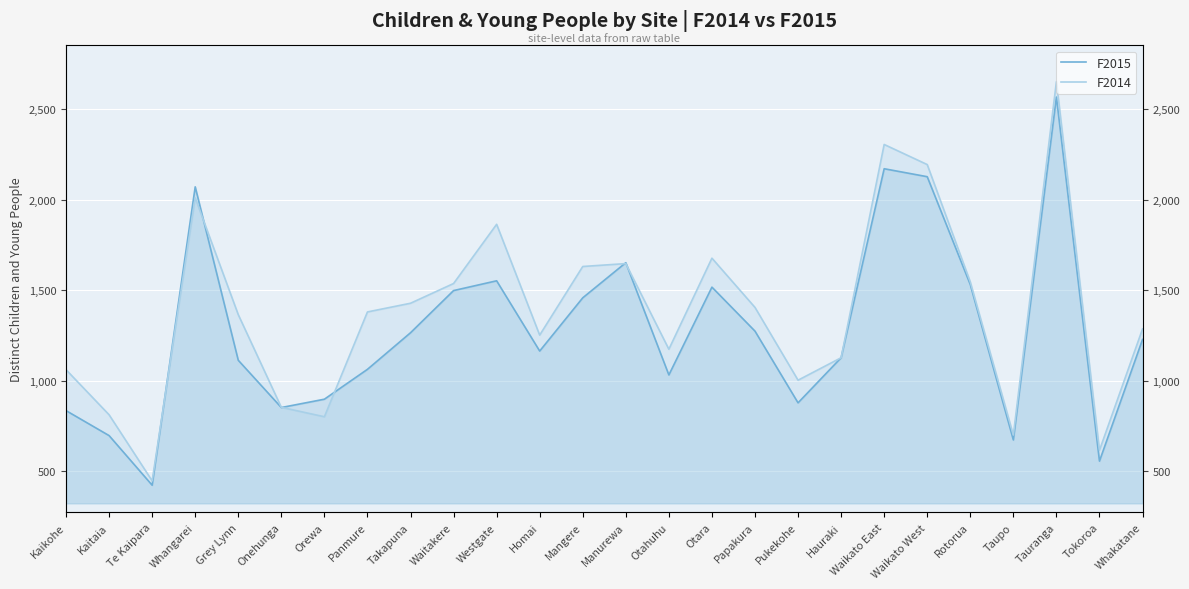

List the series in order of their peak value, highest first.

F2014, F2015